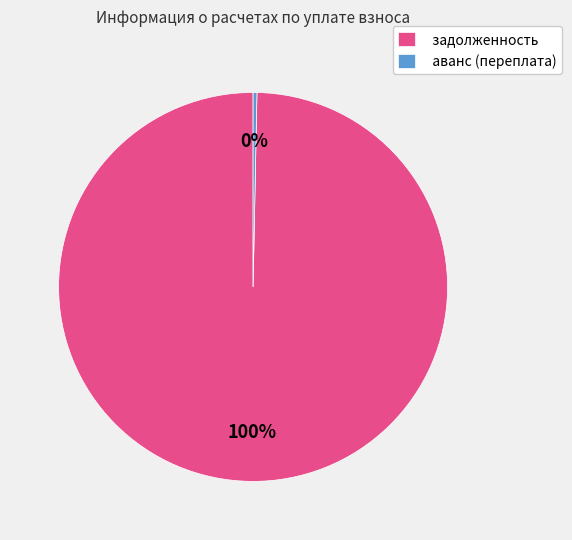

To the nearest percent, what is the average slice percentage?

50%